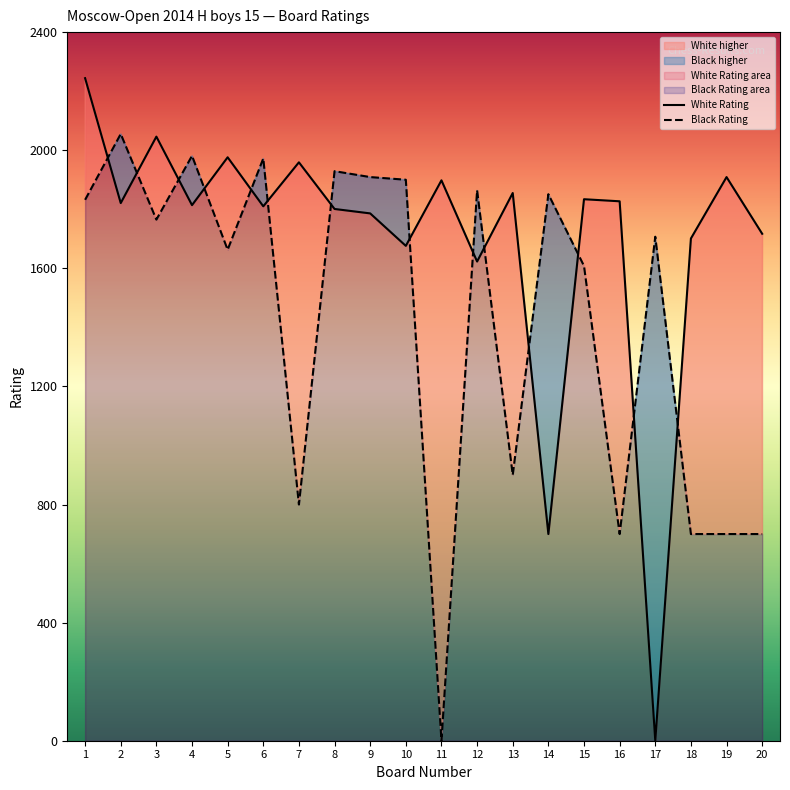

What is the sum of all White Rating values?

33997